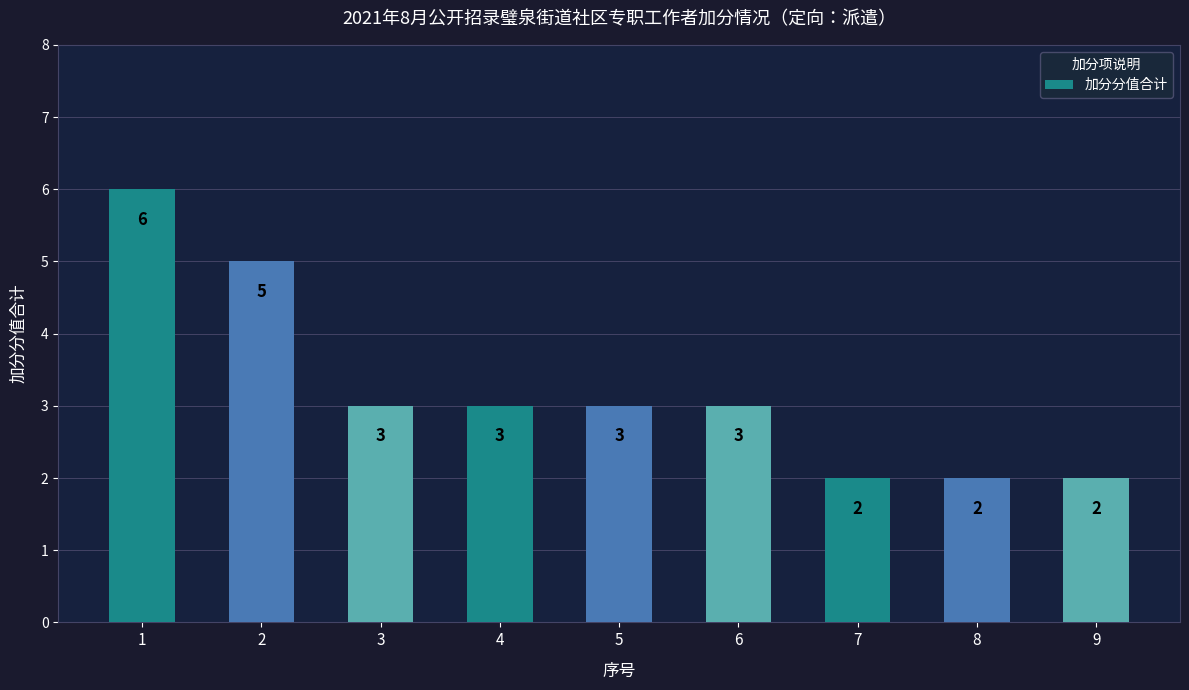

What is the greatest value displayed?

6